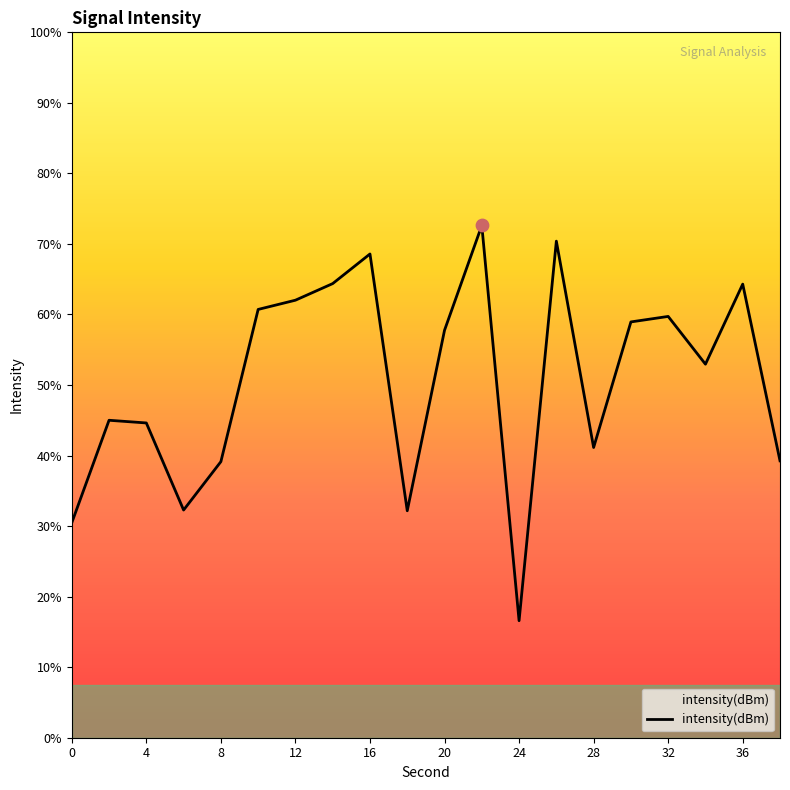

What is the change in value from 20 to 15?

-0.7